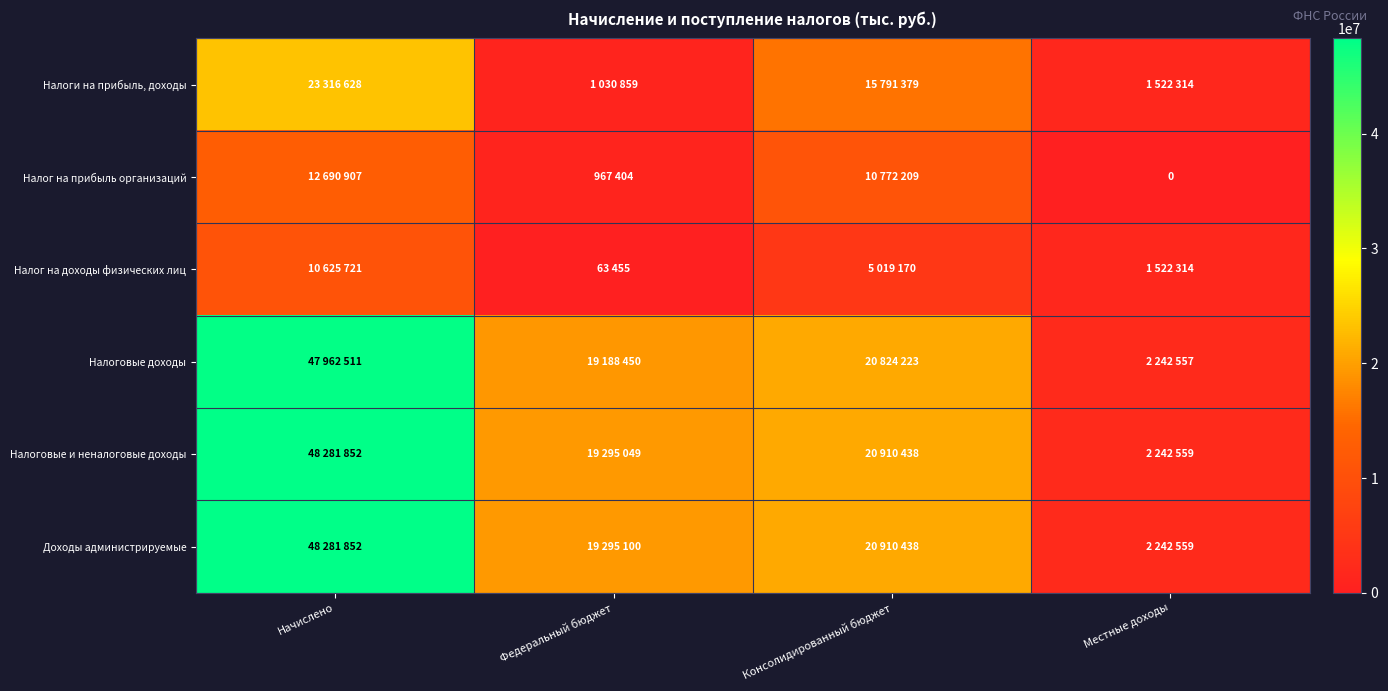

Rank the categories by Налог на прибыль организаций value from lowest to highest.

Местные доходы, Федеральный бюджет, Консолидированный бюджет, Начислено